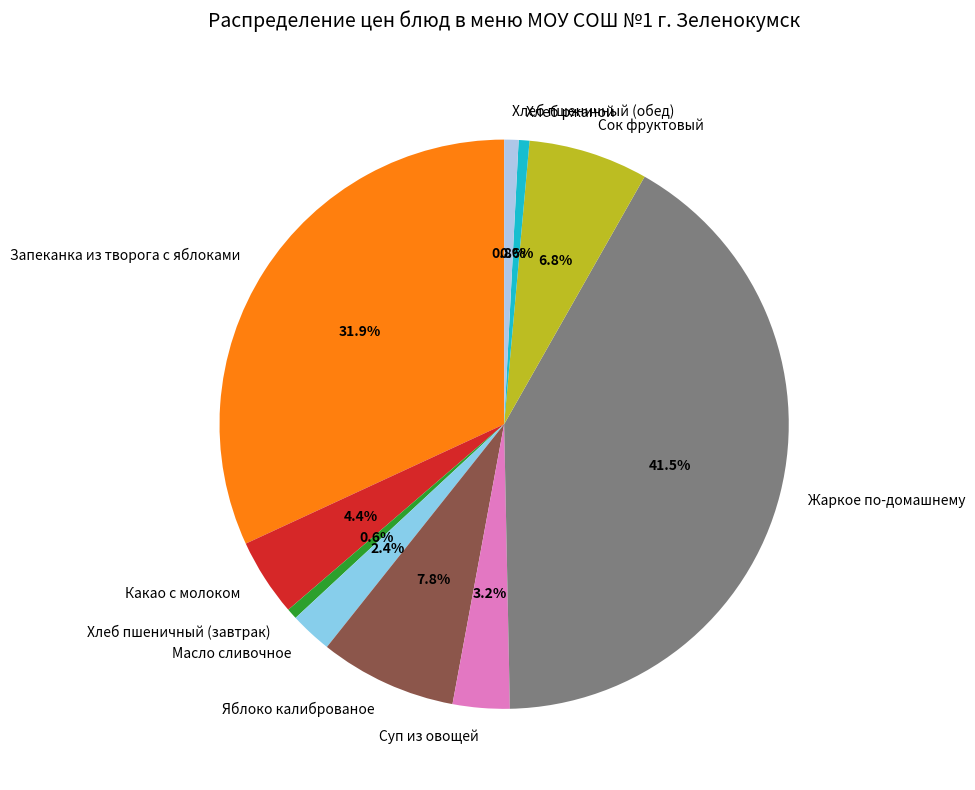

To the nearest percent, what is the average slice percentage?

10%